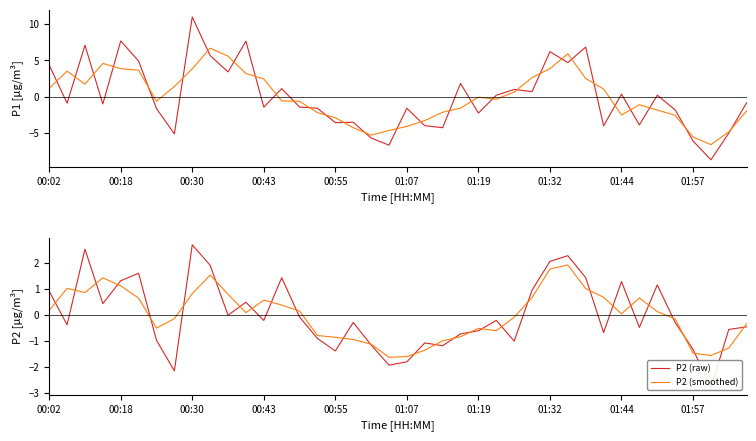

Reading left to right, list all the values displayed in this chart.

P1 (raw): 4.4	-0.9	7.1	-1.0	7.7	4.9	-1.6	-5.1	11.0	5.7	3.4	7.7	-1.4	1.1	-1.4	-1.6	-3.6	-3.5	-5.7	-6.7	-1.6	-4.0	-4.3	1.8	-2.2	0.2	1.0	0.7	6.2	4.7	6.8	-4.0	0.4	-3.9	0.2	-1.8	-6.1	-8.7	-5.0	-0.8
P1 (smoothed): 1.2	3.5	1.7	4.6	3.9	3.7	-0.6	1.4	3.8	6.7	5.6	3.2	2.4	-0.6	-0.6	-2.2	-2.9	-4.3	-5.3	-4.6	-4.1	-3.3	-2.1	-1.6	-0.1	-0.3	0.6	2.6	3.9	5.9	2.5	1.1	-2.5	-1.1	-1.8	-2.6	-5.5	-6.6	-4.8	-1.9
P2 (raw): 0.9	-0.4	2.5	0.4	1.3	1.6	-1.0	-2.2	2.7	1.9	-0.0	0.5	-0.2	1.4	-0.1	-0.9	-1.4	-0.3	-1.2	-1.9	-1.8	-1.1	-1.2	-0.7	-0.6	-0.2	-1.0	1.0	2.1	2.3	1.4	-0.7	1.3	-0.5	1.2	-0.3	-1.3	-2.8	-0.6	-0.5
P2 (smoothed): 0.2	1.0	0.9	1.4	1.1	0.7	-0.5	-0.1	0.8	1.5	0.8	0.1	0.6	0.4	0.2	-0.8	-0.9	-0.9	-1.1	-1.6	-1.6	-1.4	-1.0	-0.8	-0.5	-0.6	-0.1	0.7	1.8	1.9	1.0	0.7	0.0	0.7	0.1	-0.1	-1.5	-1.6	-1.3	-0.3